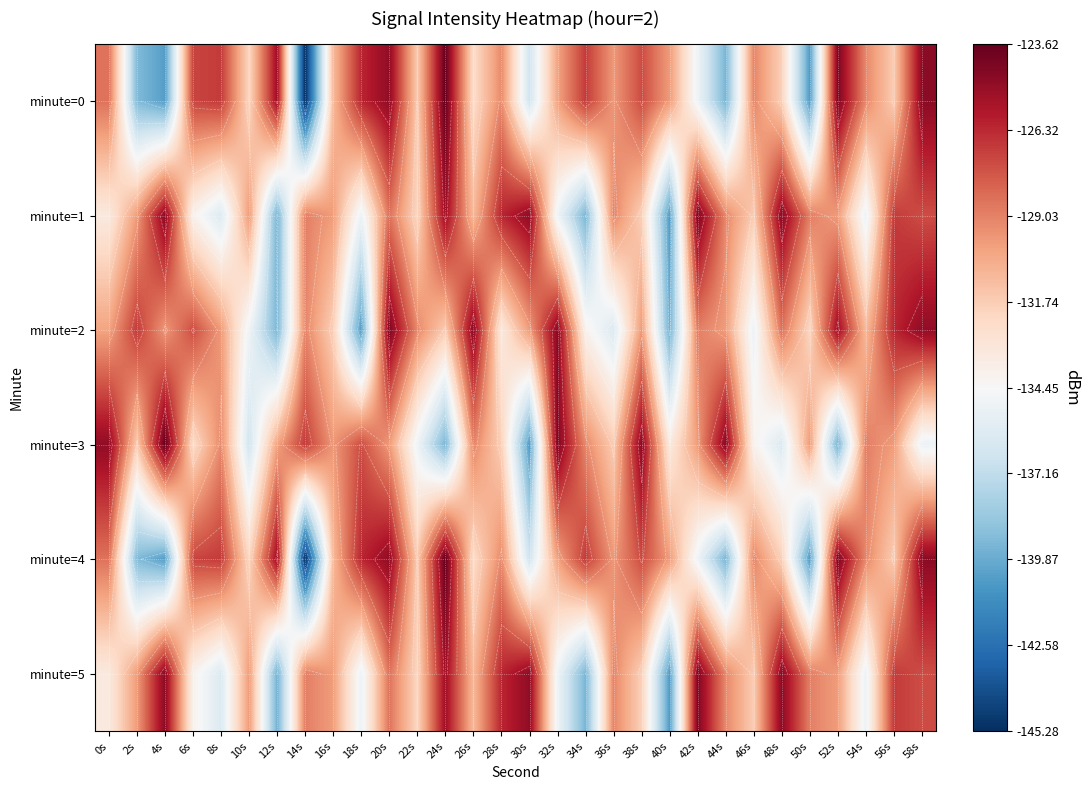

True or false: minute=3 has a value of -210.0 at 22s.

False